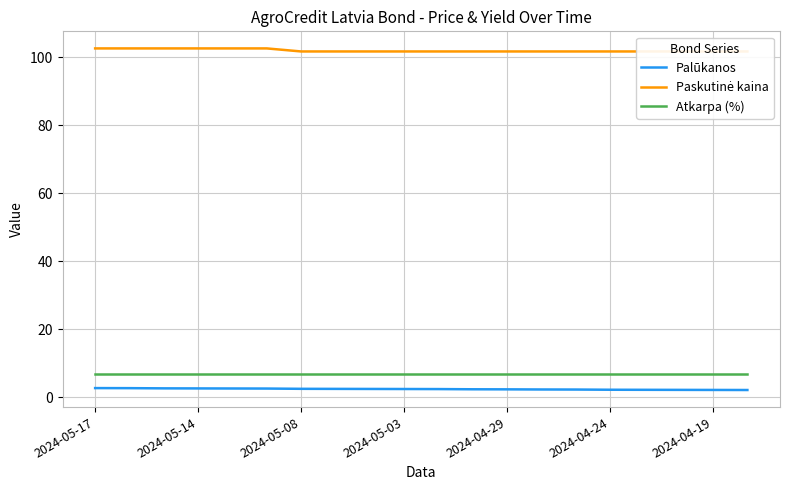

Count the Paskutinė kaina values in the range 101 to 102.

14